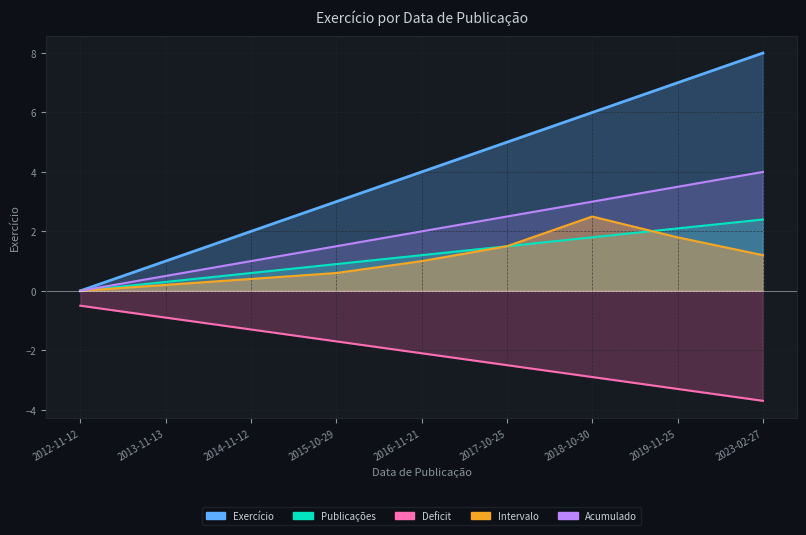

What is the value of the 8th point from the left?

7